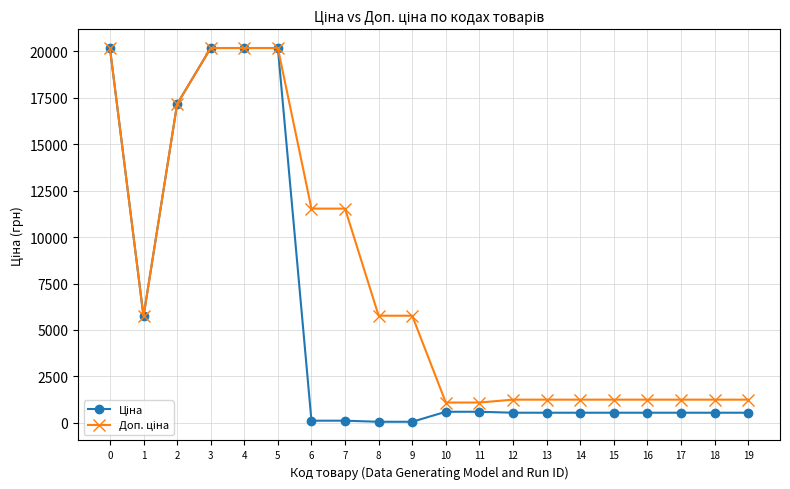

What is the total value across all series at 5?

40372.0